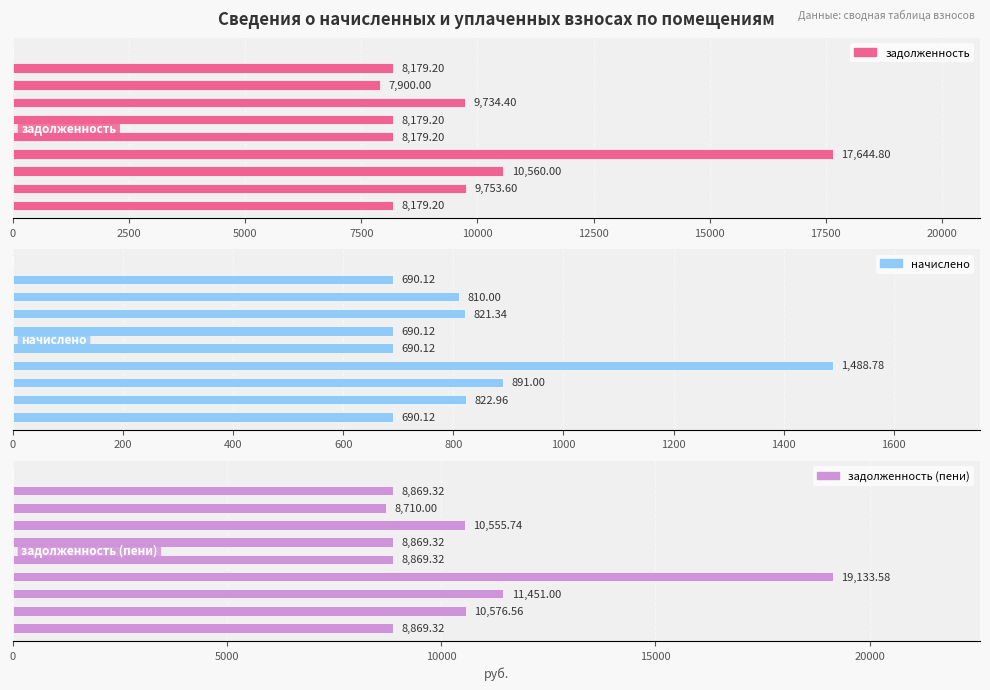

True or false: задолженность (пени) has a value of 5397.8 at 15000.

False